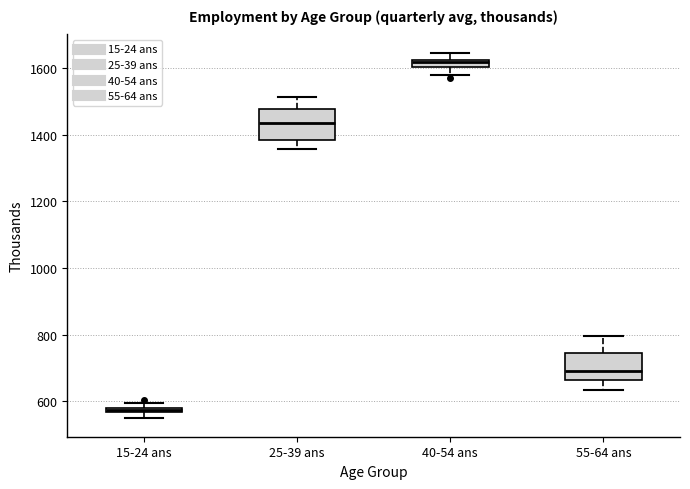

Which box has the highest median line?

40-54 ans